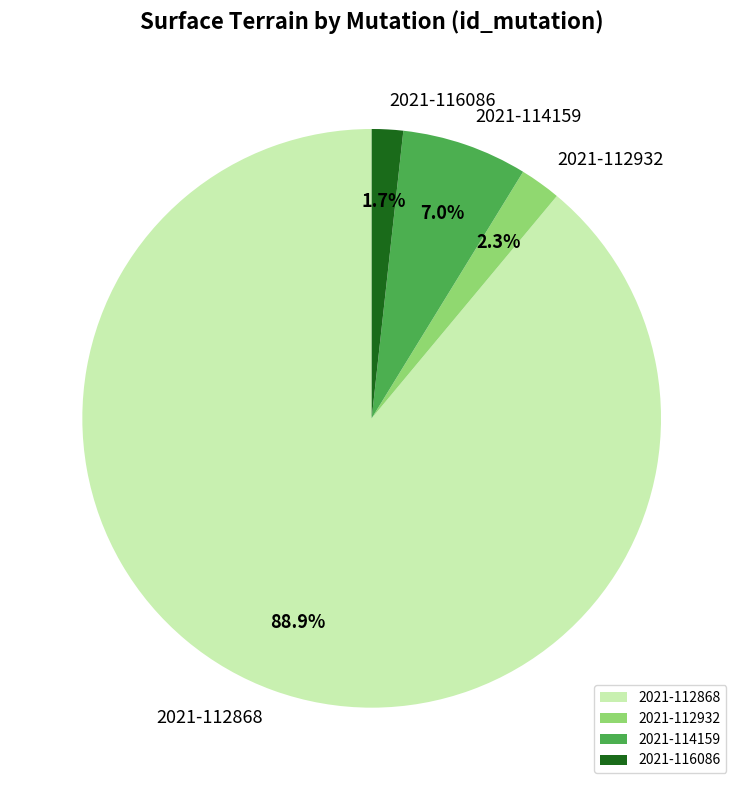

To the nearest percent, what is the difference between the 2021-114159 and 2021-112868 slice percentages?

82%